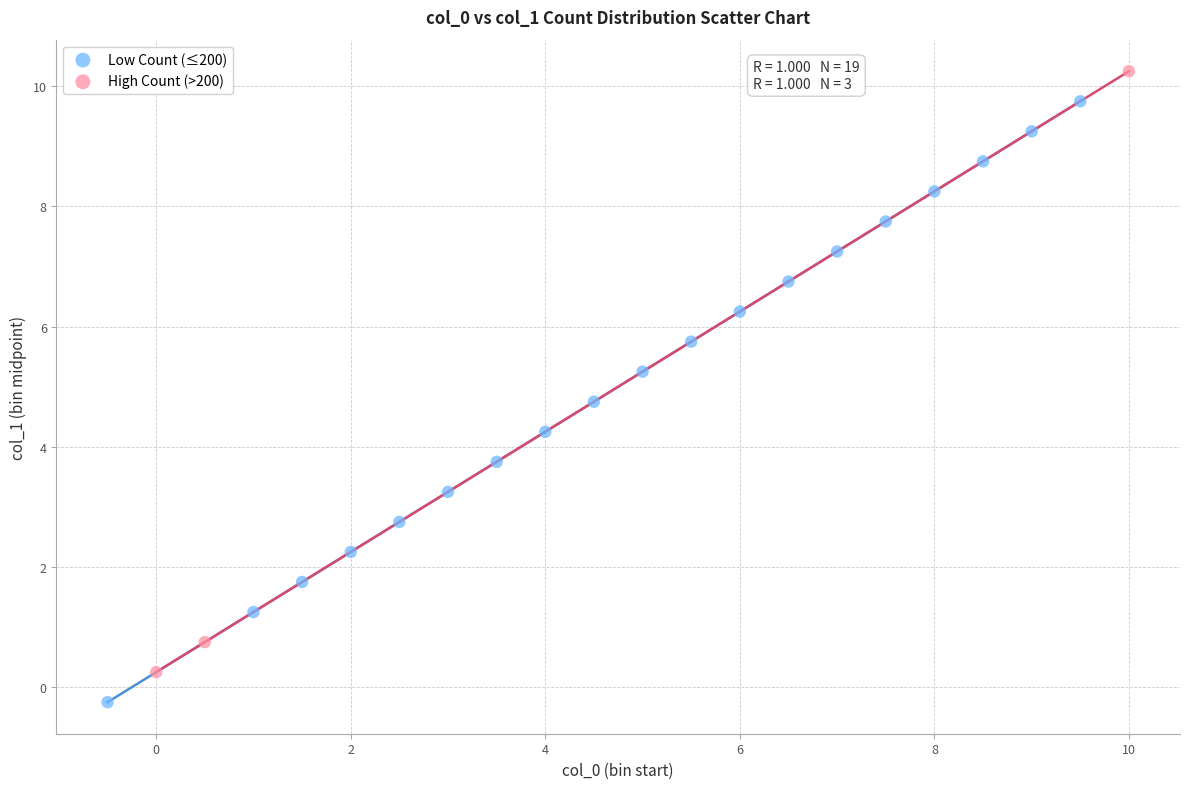

Which series reaches the minimum Y coordinate?

Low Count (≤200)